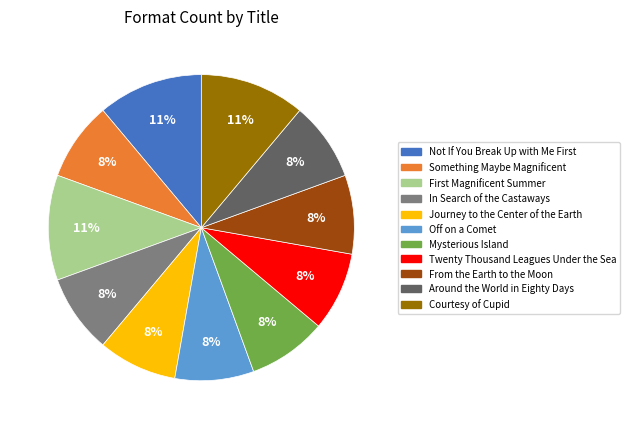

To the nearest percent, what is the difference between the largest and smallest slice percentages?

3%